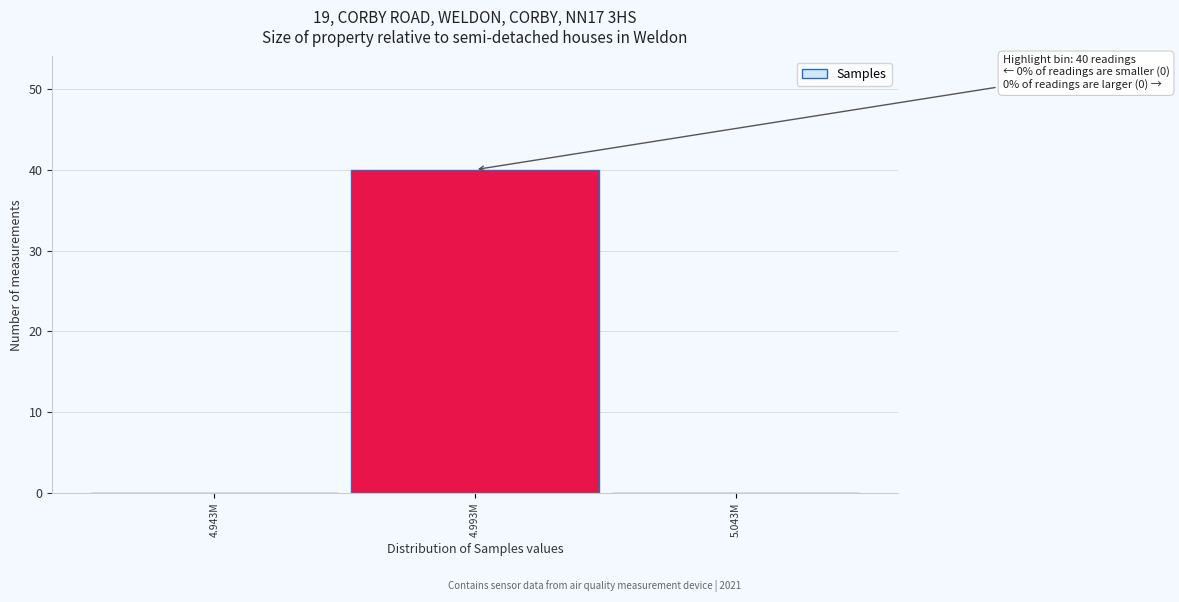

Reading left to right, what are all the values shown in this chart?

4.943M=0	4.993M=40	5.043M=0